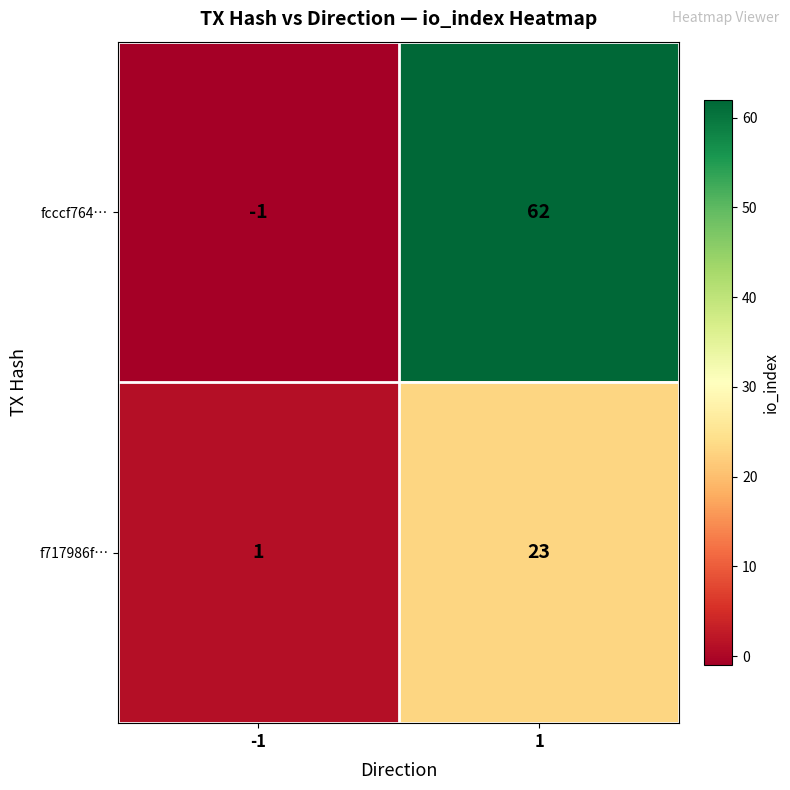

Which series changed the most between -1 and 1?

fcccf764…